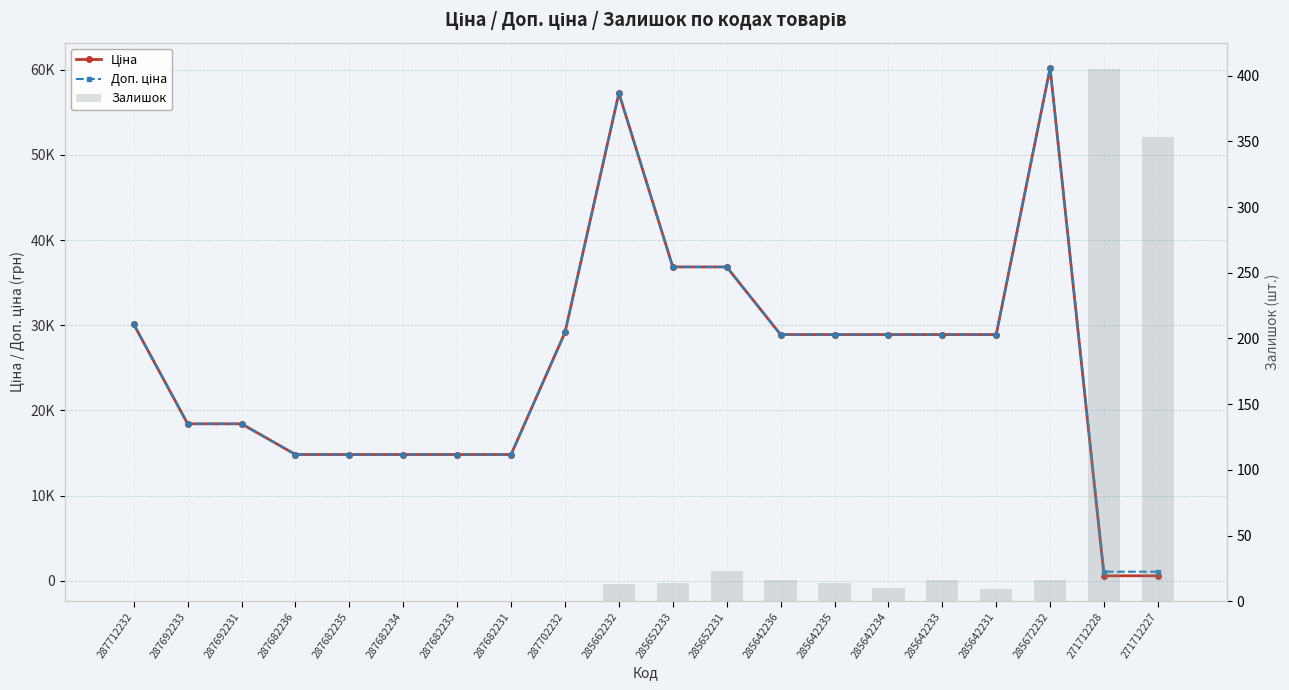

Which series has the widest spread of values?

Ціна